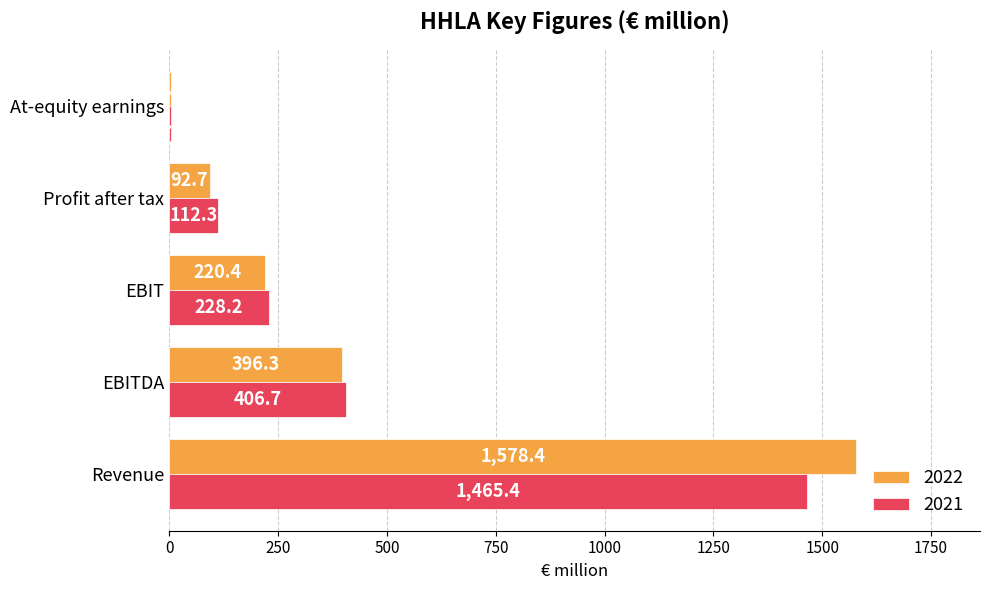

Which label corresponds to the largest value in the chart?

Revenue